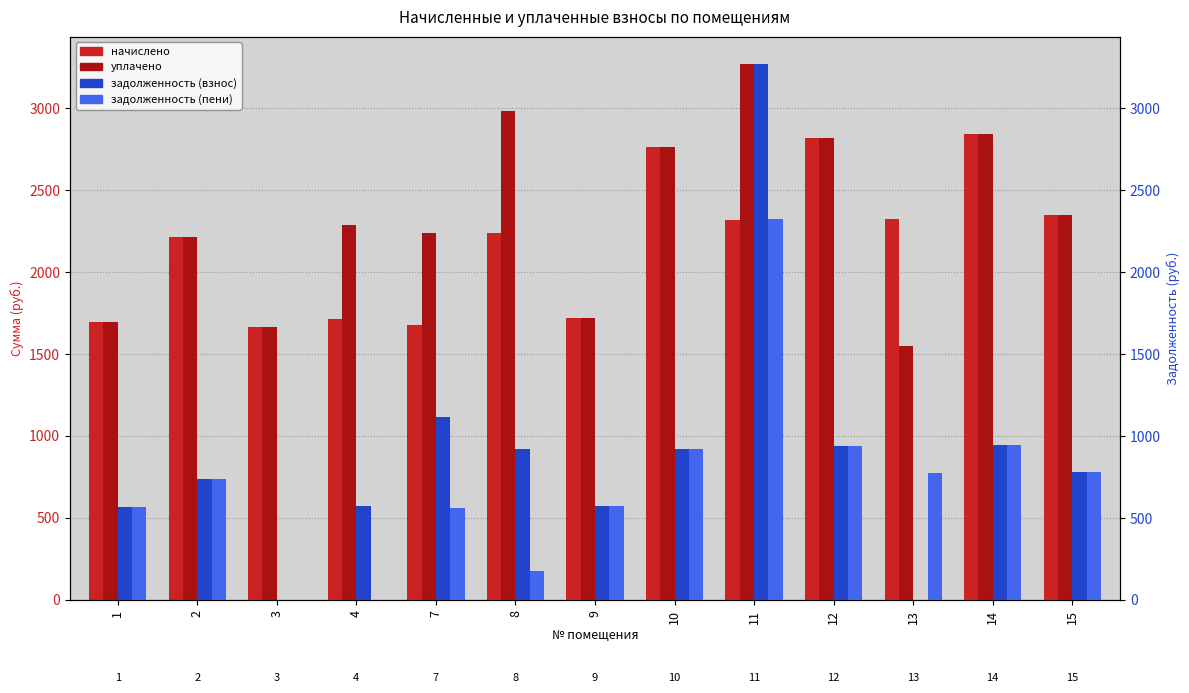

Between 13 and 7, which is larger?

13